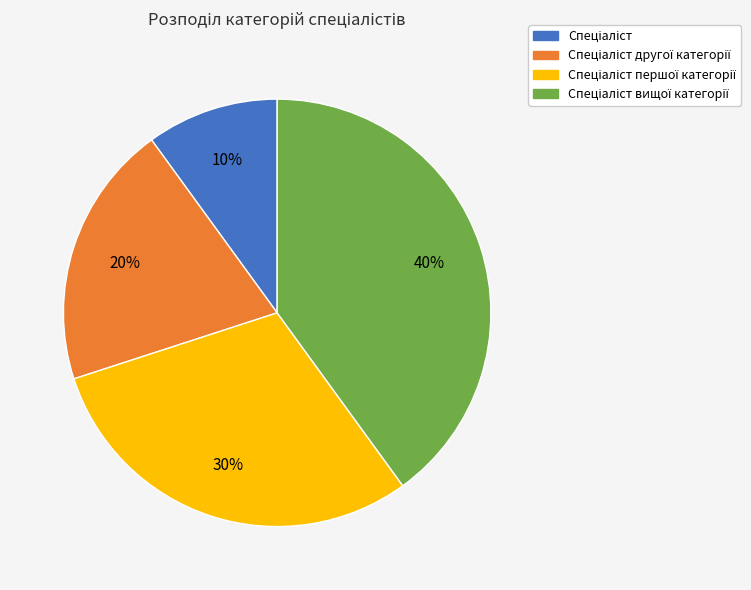

How many segments does this pie chart have?

4